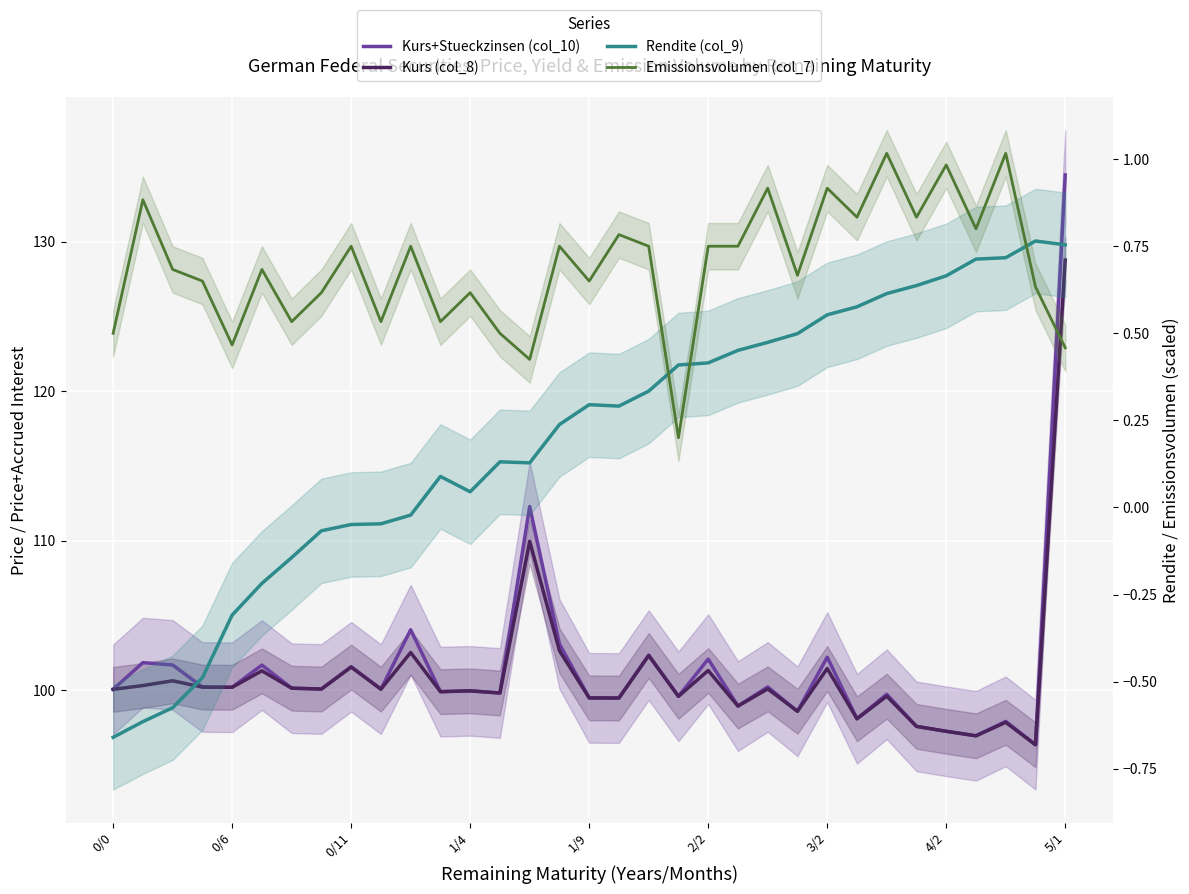

True or false: Emissionsvolumen (col_7) and Kurs+Stueckzinsen (col_10) intersect in this chart.

False